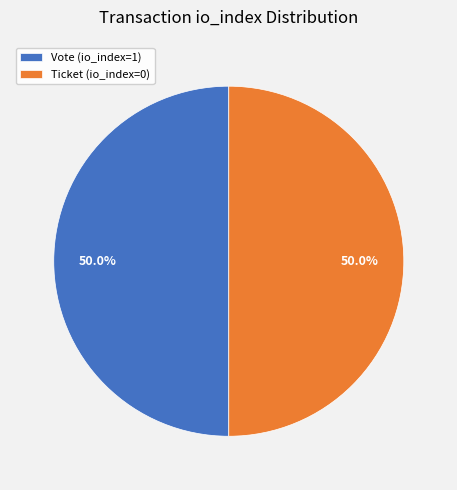

To the nearest percent, what is the difference between the largest and smallest slice percentages?

0%